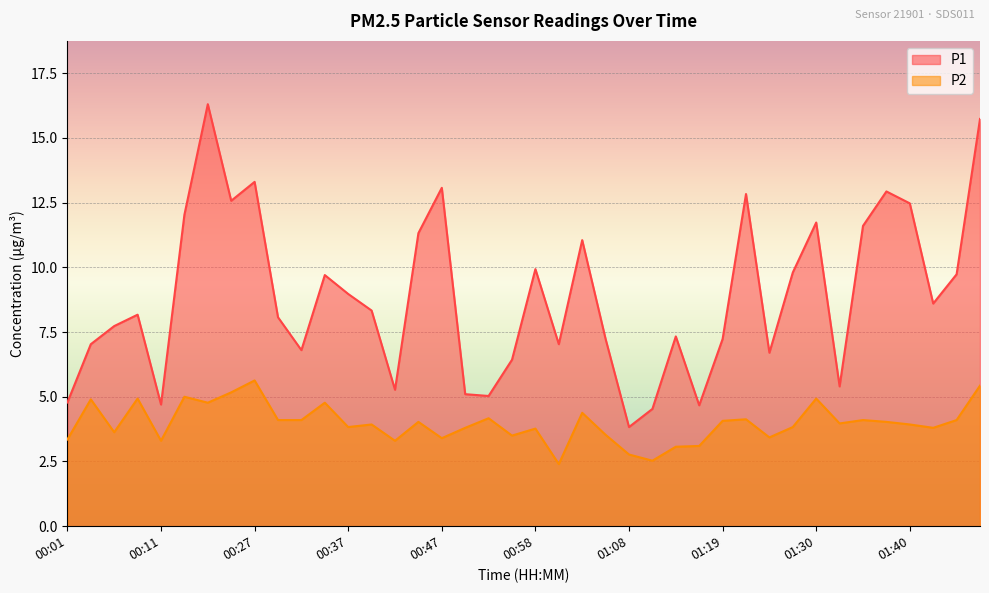

Count the number of data series in this chart.

2